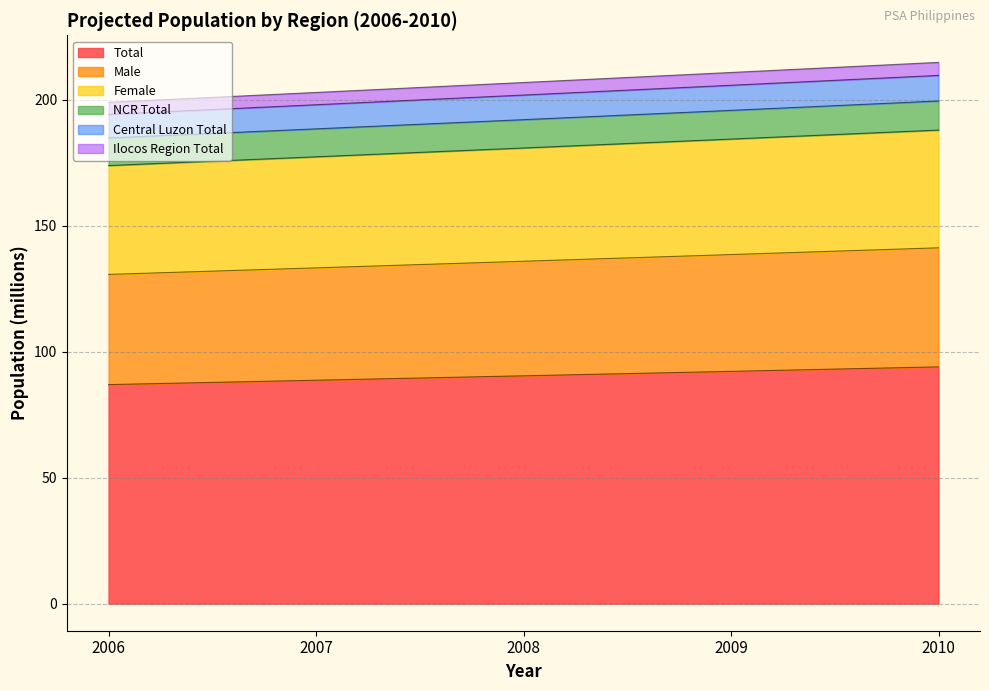

What is the highest value of the Total series?

94.0